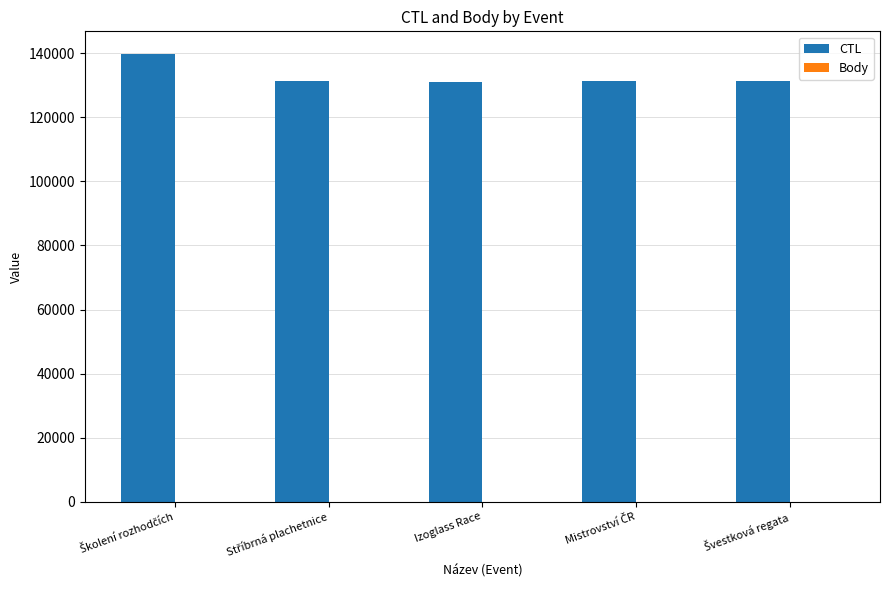

What is the highest value of the CTL series?

139907